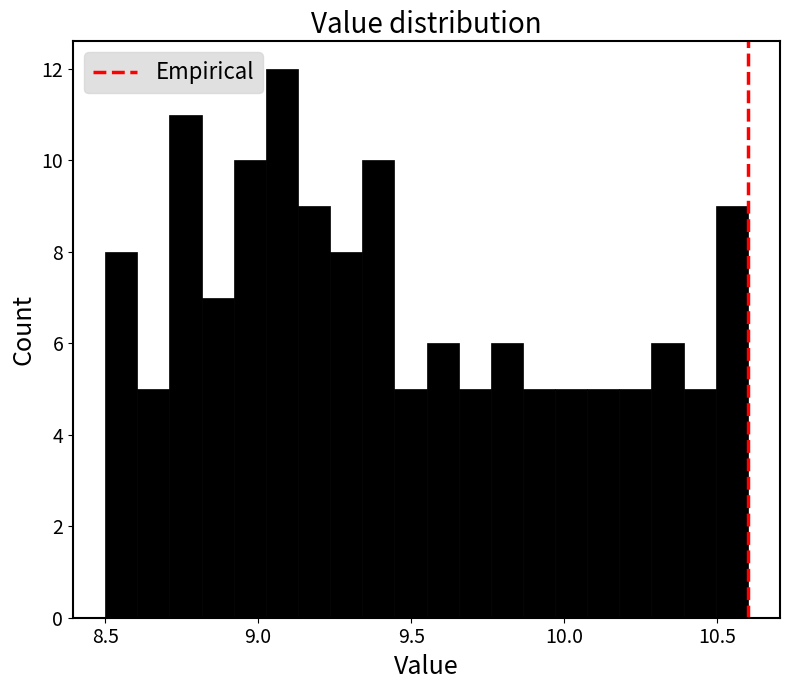

Read against the x-axis, roughly where is the centre of the tallest bar?

9.10